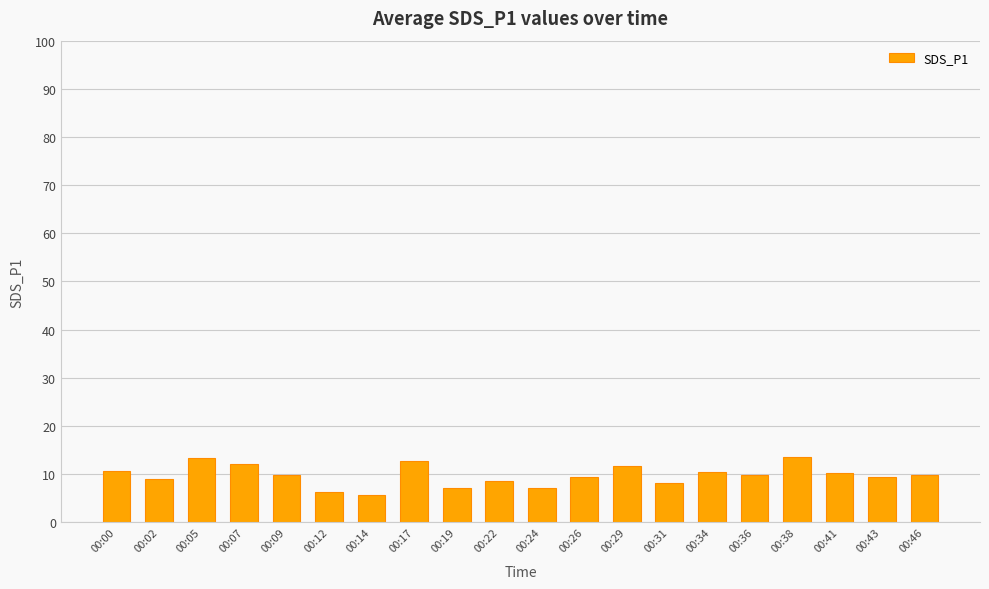

What is the smallest value displayed?

5.7